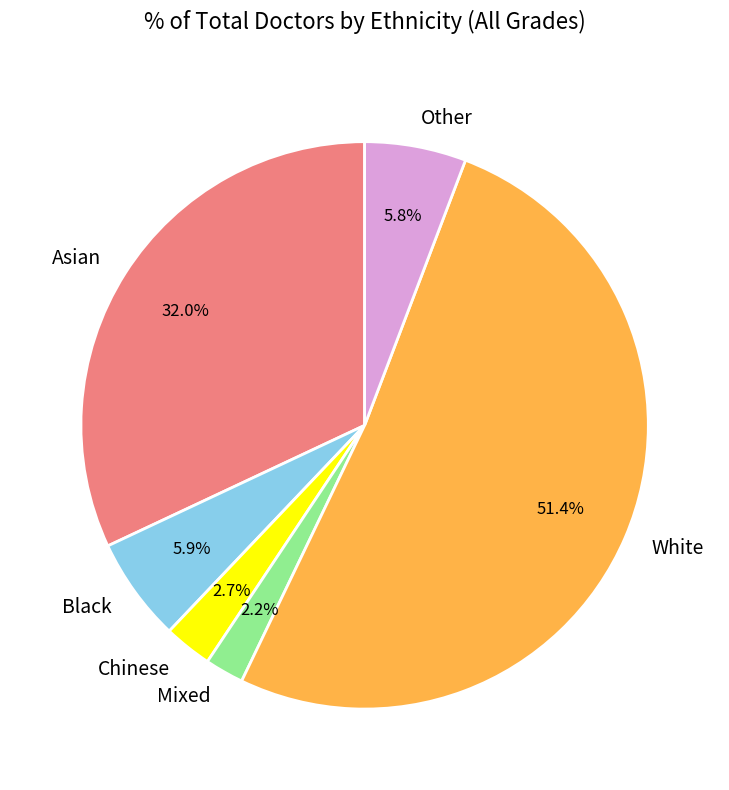

Does White account for over 50% of the chart?

Yes